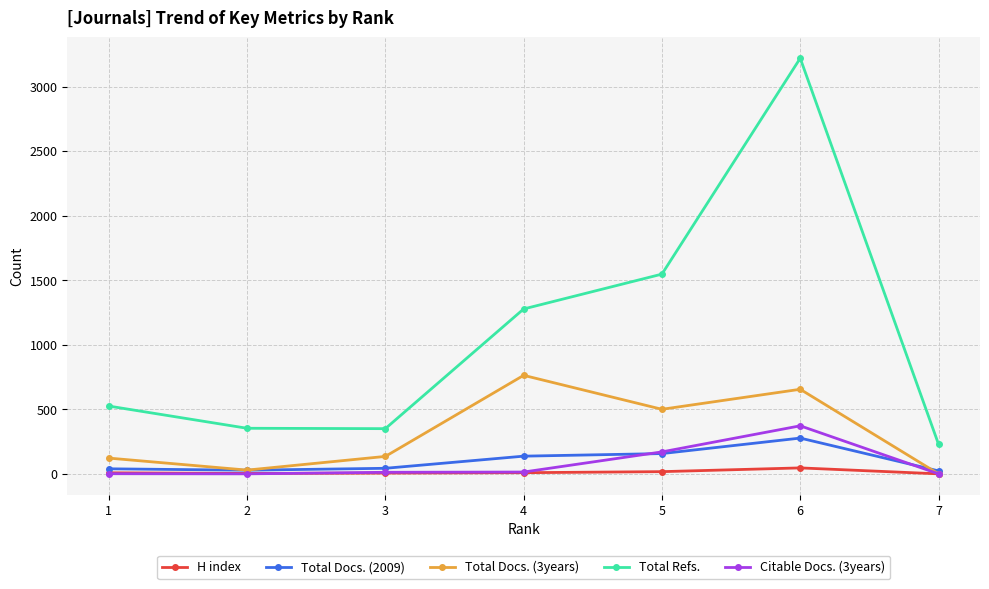

True or false: Total Docs. (2009) and Total Refs. cross at least once.

False